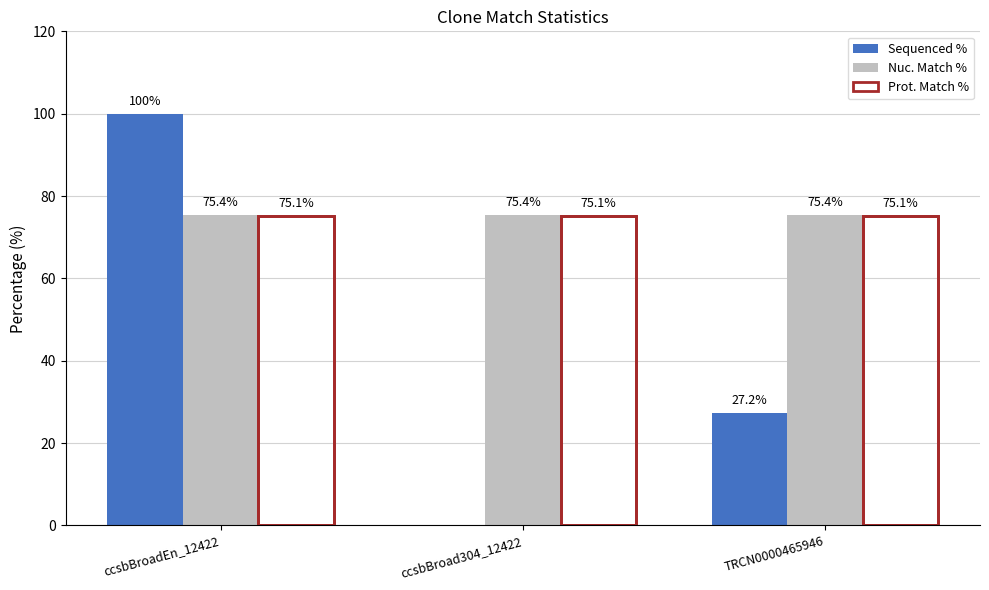

Between ccsbBroad304_12422 and TRCN0000465946, which series saw the biggest shift?

Sequenced %